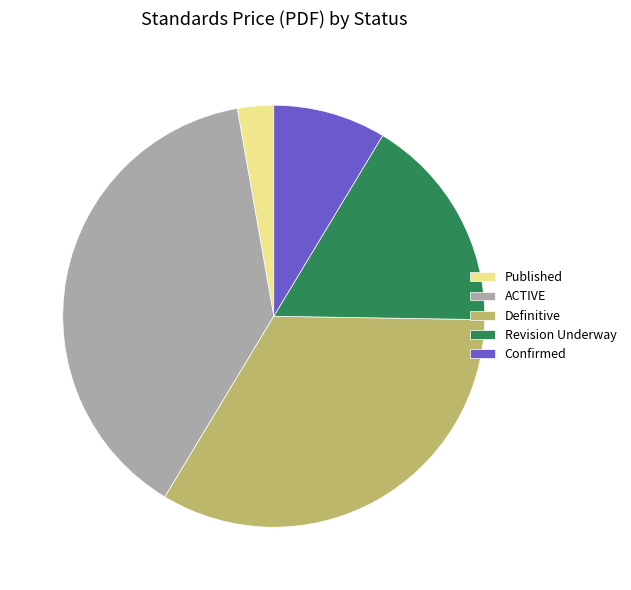

Approximately how many times larger is the value at Revision Underway compared to Definitive?

0.5